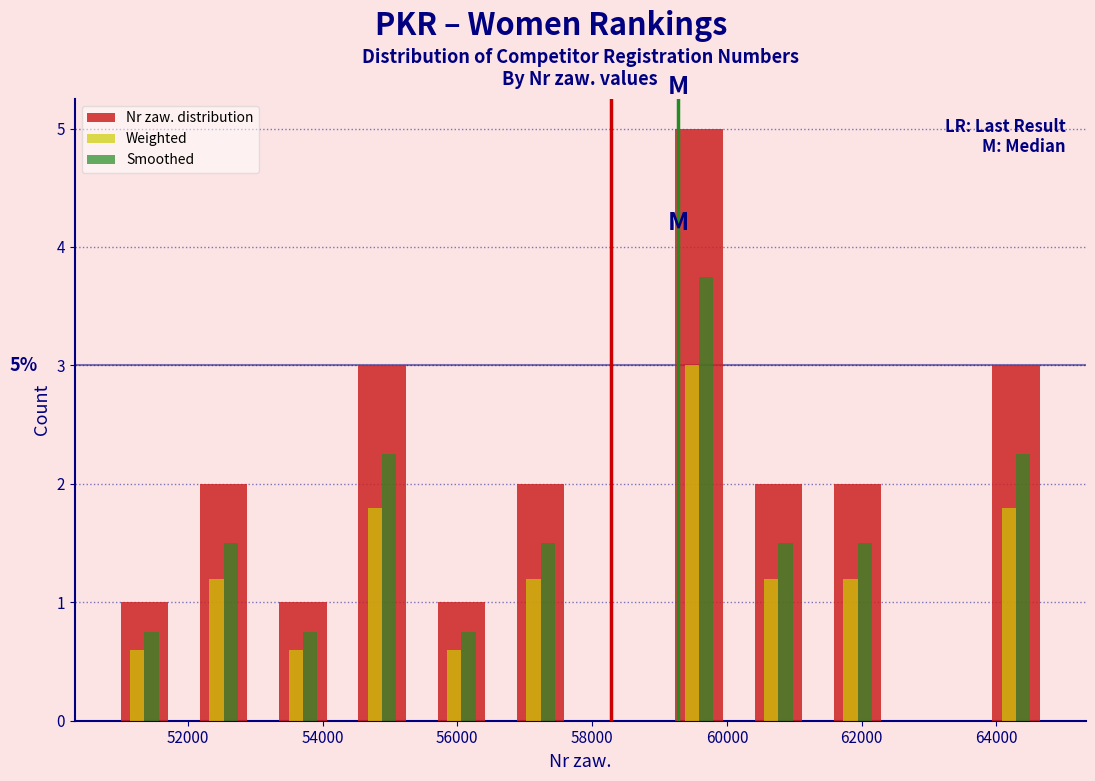

In the Nr zaw. distribution series, which range on the x-axis has the tallest bar?

59000 to 60200